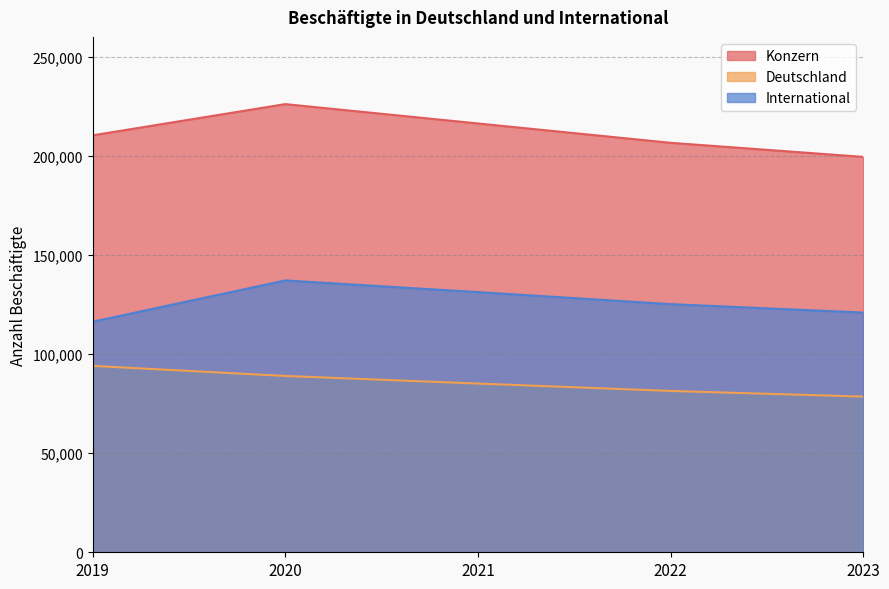

At 2022, list the series in order from largest to smallest.

Konzern, International, Deutschland